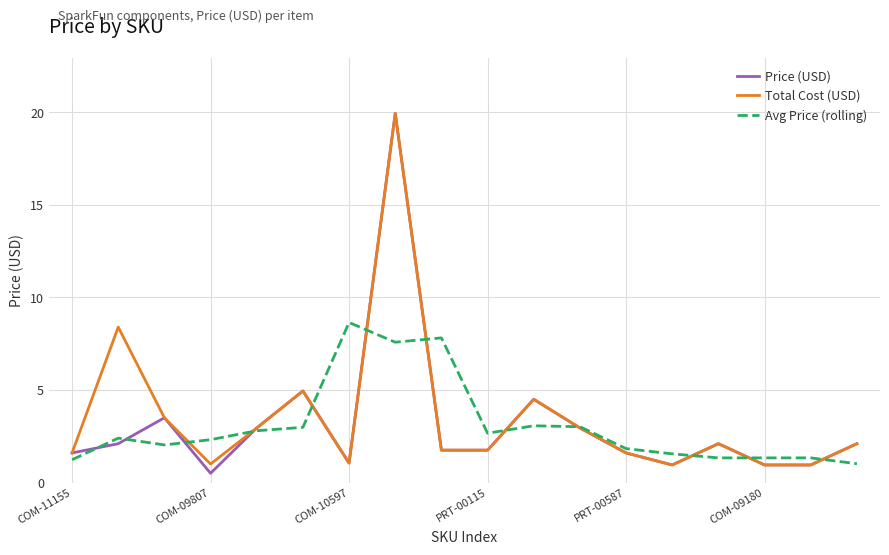

Which series has the widest spread of values?

Price (USD)